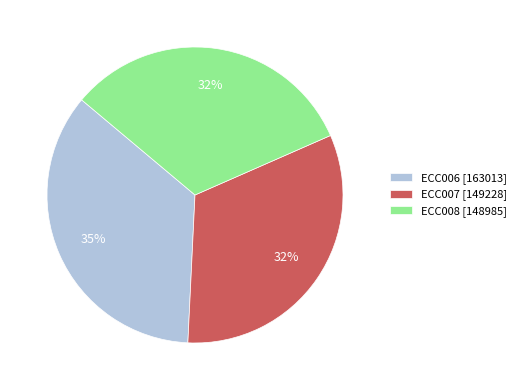

True or false: ECC007 accounts for 32% of the total.

True